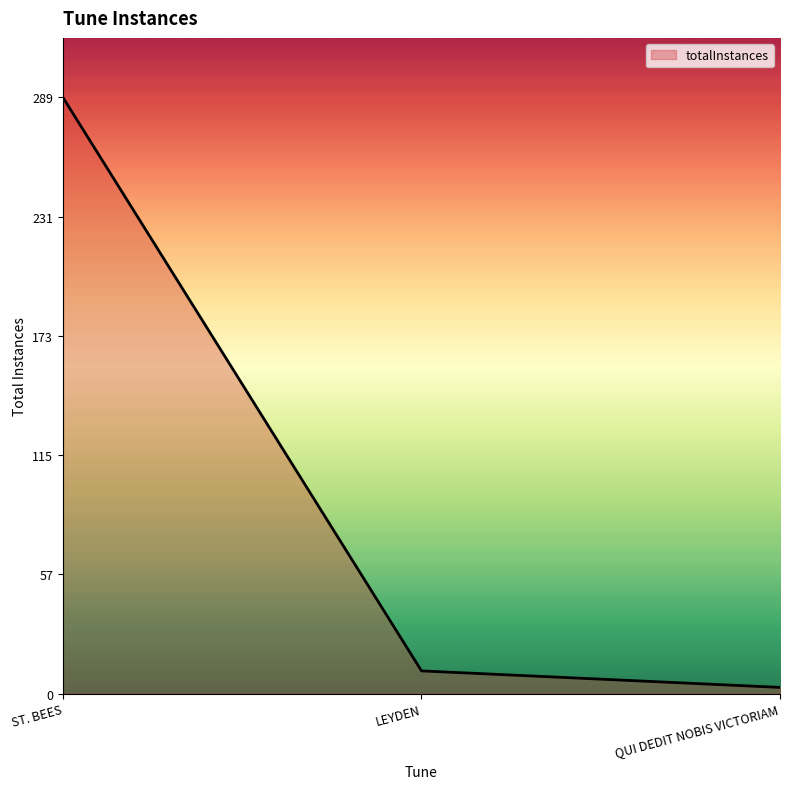

Which label corresponds to the smallest value in the chart?

QUI DEDIT NOBIS VICTORIAM